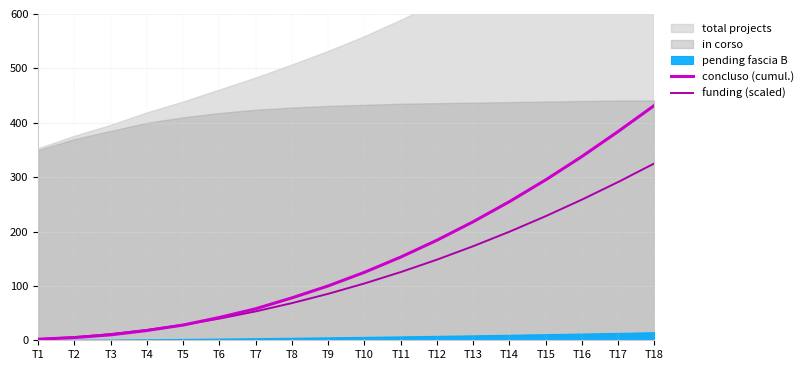

The value of funding (scaled) at T10 is 104.5. True or false?

True